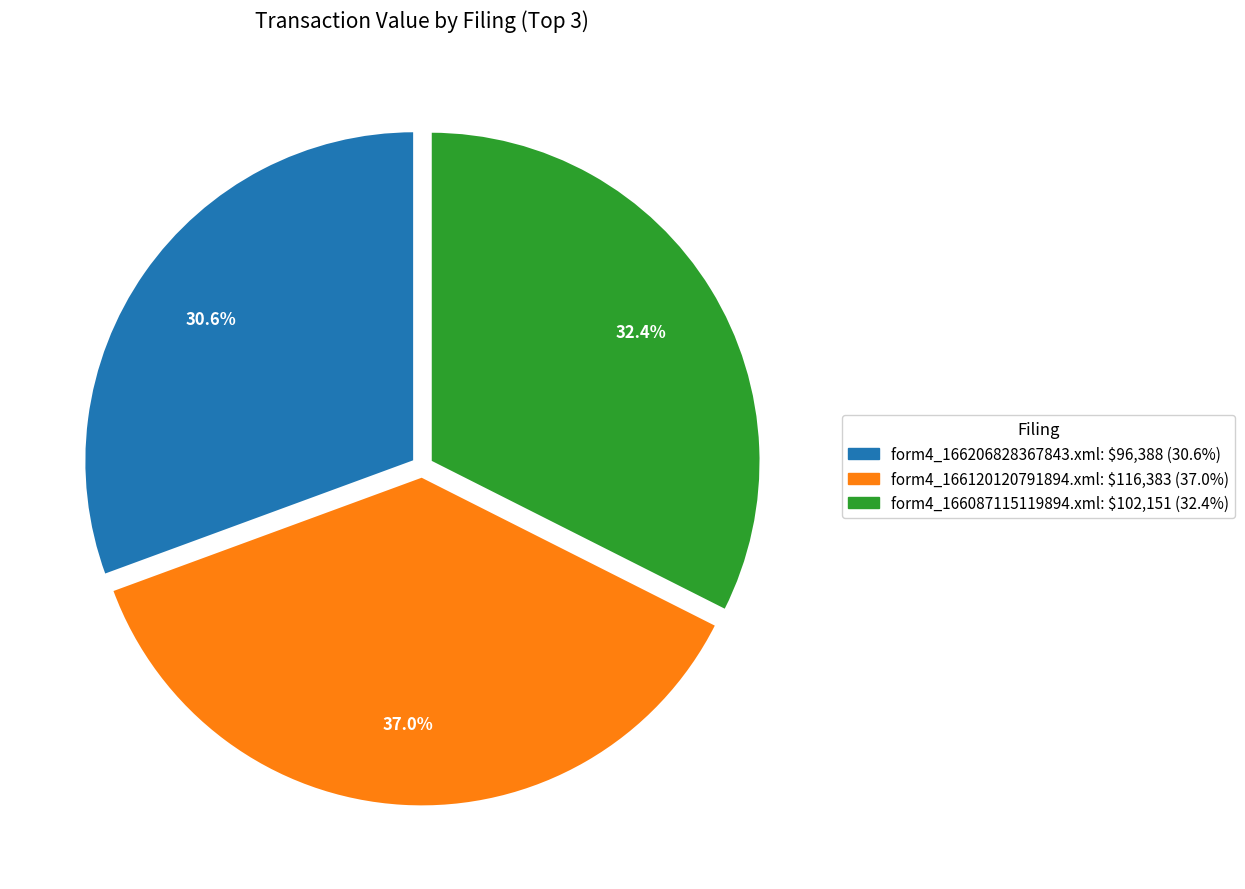

Is there any slice that represents more than half of the pie?

No